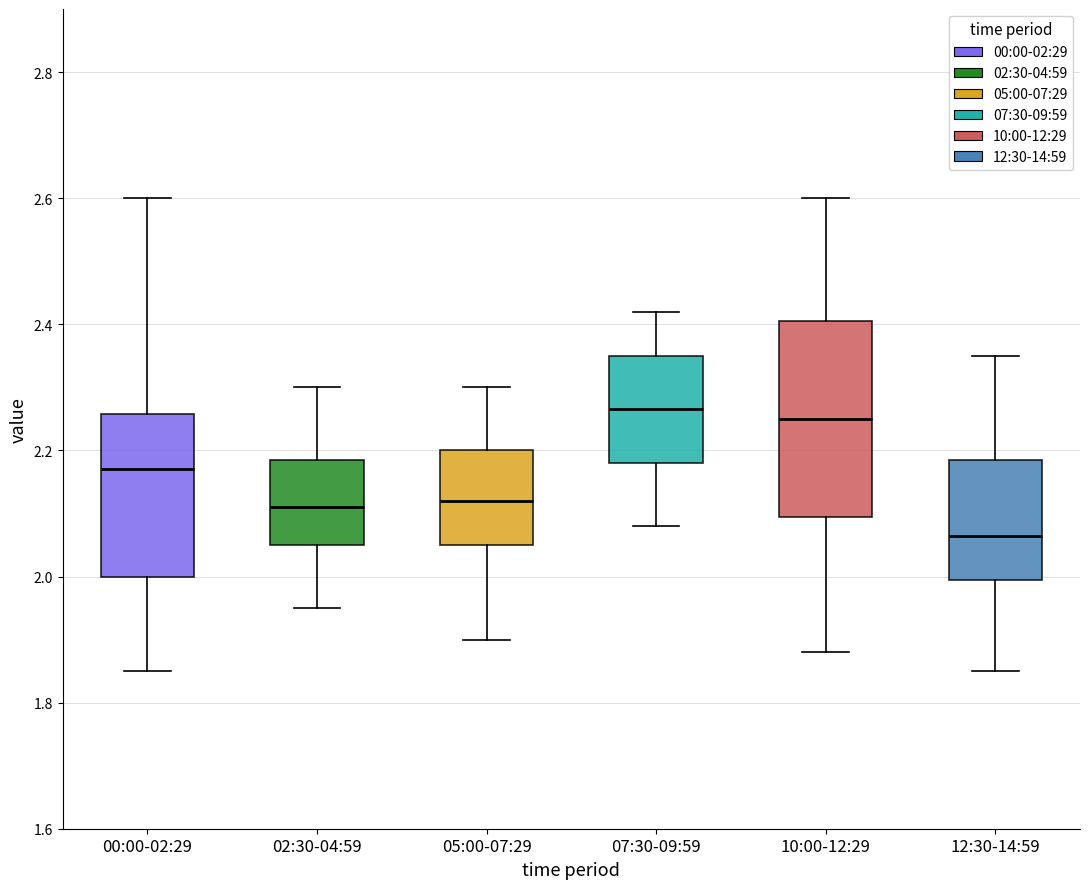

Reading left to right, transcribe this box plot: for each box, give where its median line is, the range the box spans, and where its two whiskers end, as read against the y-axis. The values are not printed on the chart, so give them approximately, as read against the axis.

00:00-02:29: median 2.18, box 2.00 to 2.26, whiskers 1.86 to 2.60
02:30-04:59: median 2.12, box 2.06 to 2.18, whiskers 1.96 to 2.30
05:00-07:29: median 2.12, box 2.06 to 2.20, whiskers 1.90 to 2.30
07:30-09:59: median 2.26, box 2.18 to 2.36, whiskers 2.08 to 2.42
10:00-12:29: median 2.26, box 2.10 to 2.40, whiskers 1.88 to 2.60
12:30-14:59: median 2.06, box 2.00 to 2.18, whiskers 1.86 to 2.36